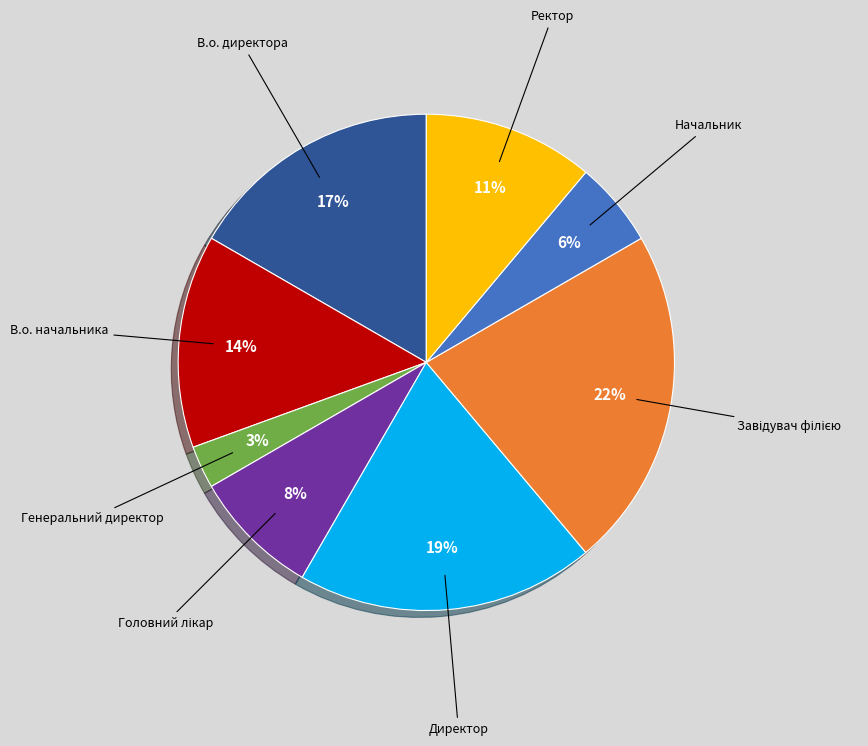

Is it true that Директор is 14% of the pie?

False